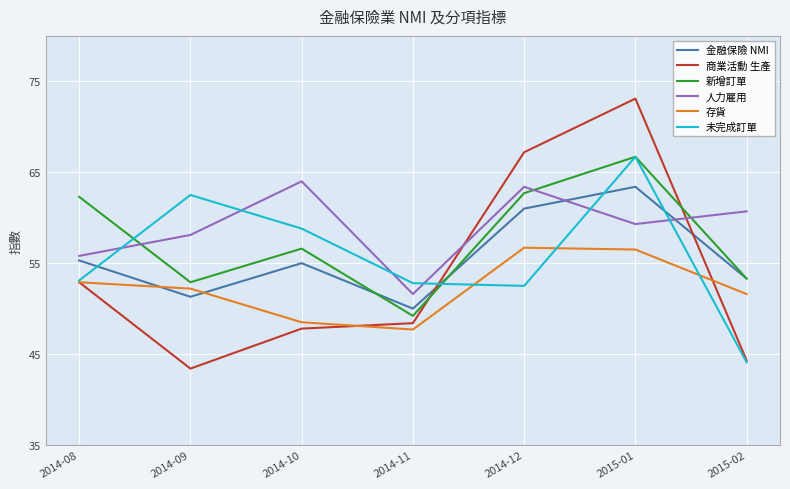

What is the sum of all 人力雇用 values?

412.9